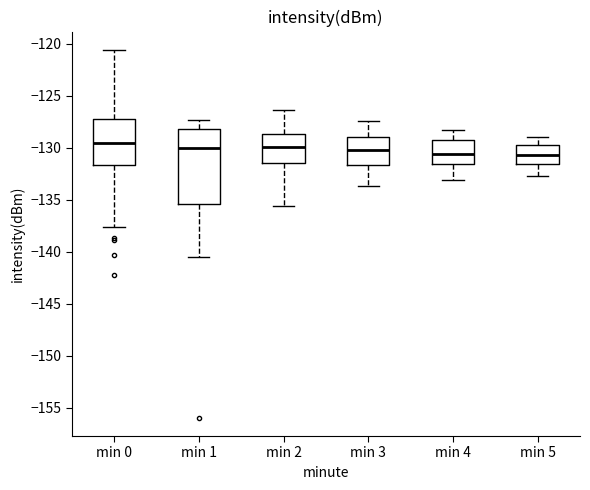

Reading left to right, read every box against the y-axis: the position of its median line, the range the box covers, and the ends of its whiskers. The values are not printed on the chart, so give them approximately, as read against the axis.

min 0: median -129.5, box -131.5 to -127.0, whiskers -137.5 to -120.5
min 1: median -130.0, box -135.5 to -128.0, whiskers -140.5 to -127.5
min 2: median -130.0, box -131.5 to -128.5, whiskers -135.5 to -126.5
min 3: median -130.0, box -131.5 to -129.0, whiskers -133.5 to -127.5
min 4: median -130.5, box -131.5 to -129.0, whiskers -133.0 to -128.5
min 5: median -130.5, box -131.5 to -129.5, whiskers -132.5 to -129.0